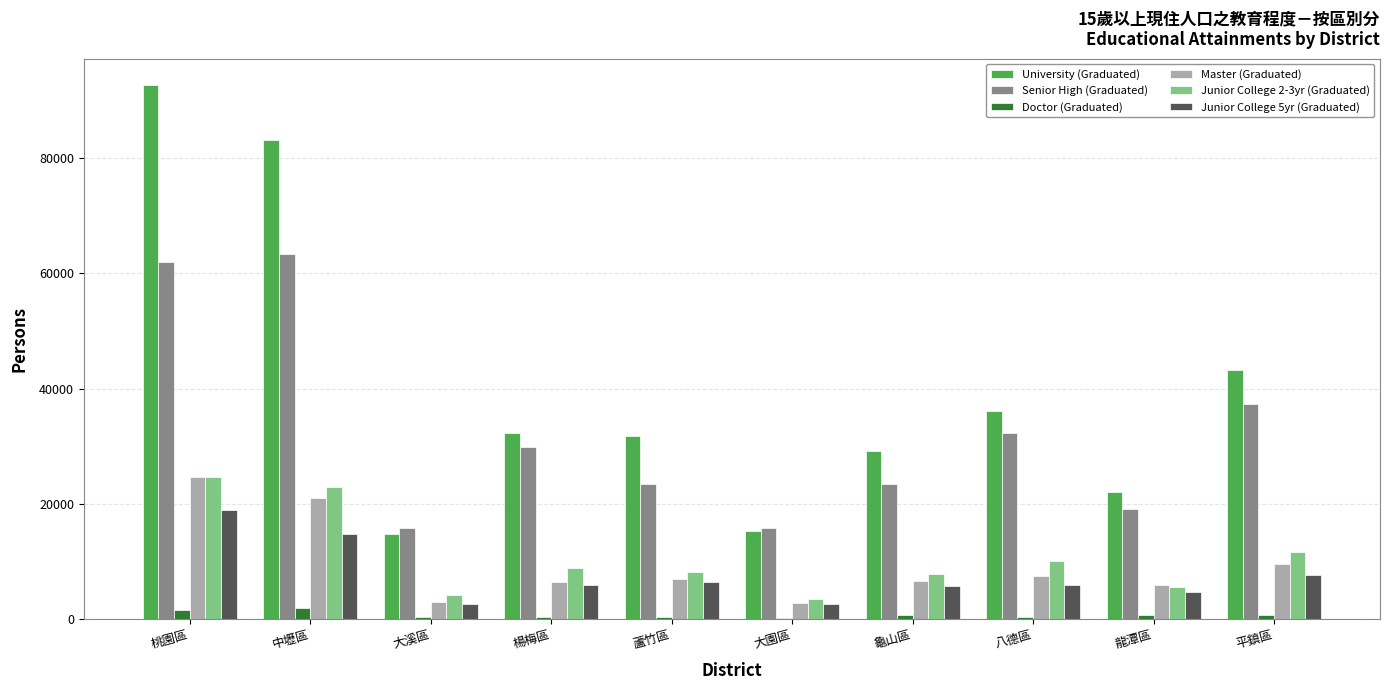

How many series are shown in this chart?

6